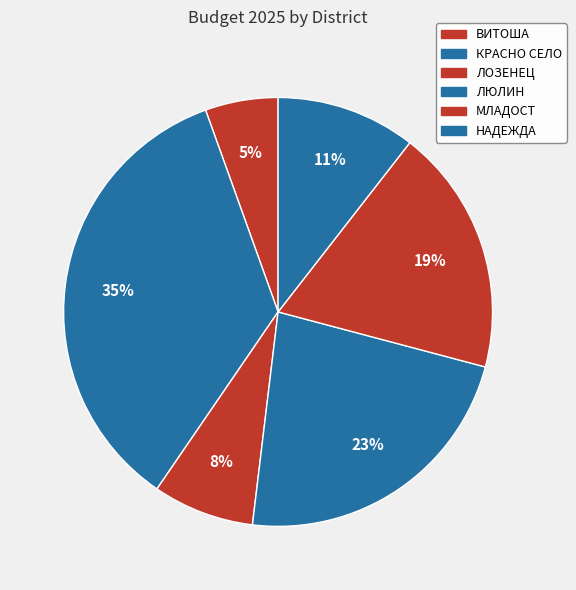

Count the number of slices in the pie.

6